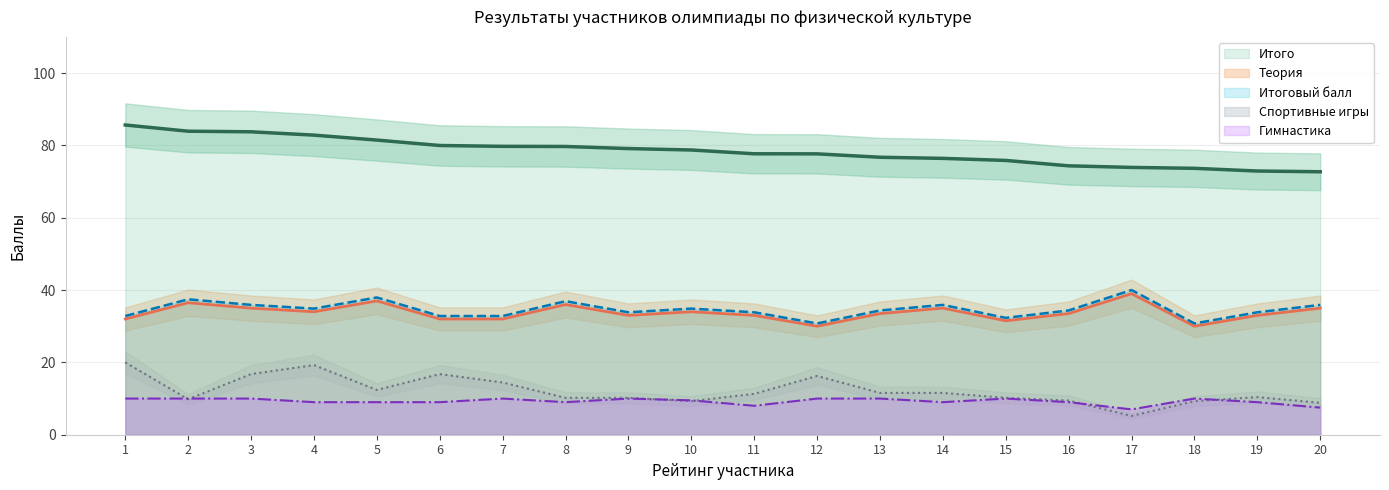

What is the average value of the Теория (col_6) series?

33.8